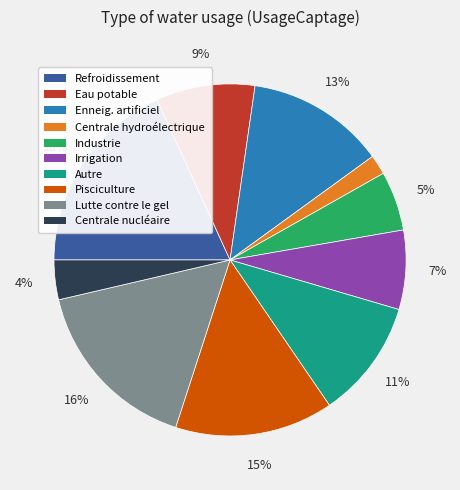

True or false: Irrigation accounts for 7% of the total.

True